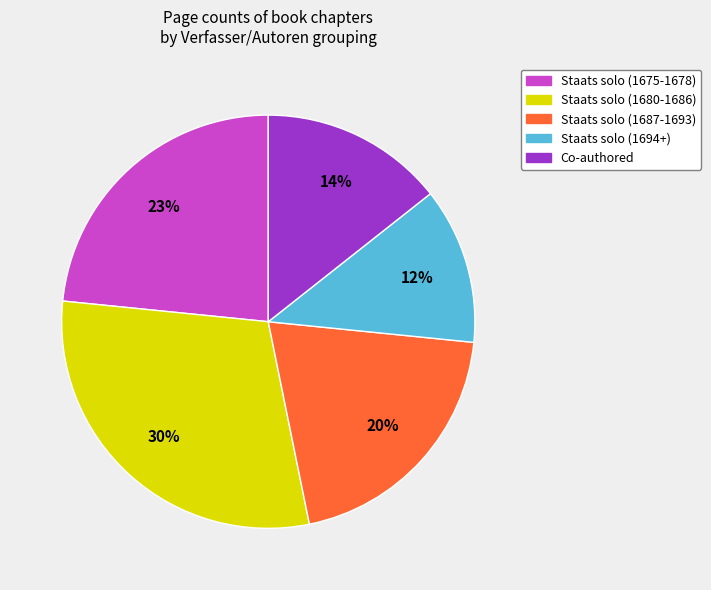

What is the ratio of the value at Staats solo (1675-1678) to the value at Staats solo (1694+)?

1.9